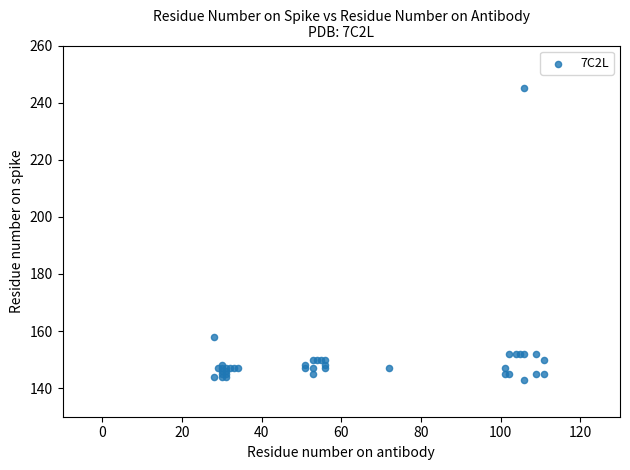

What Y value in the scatter plot is closest to 194?

158